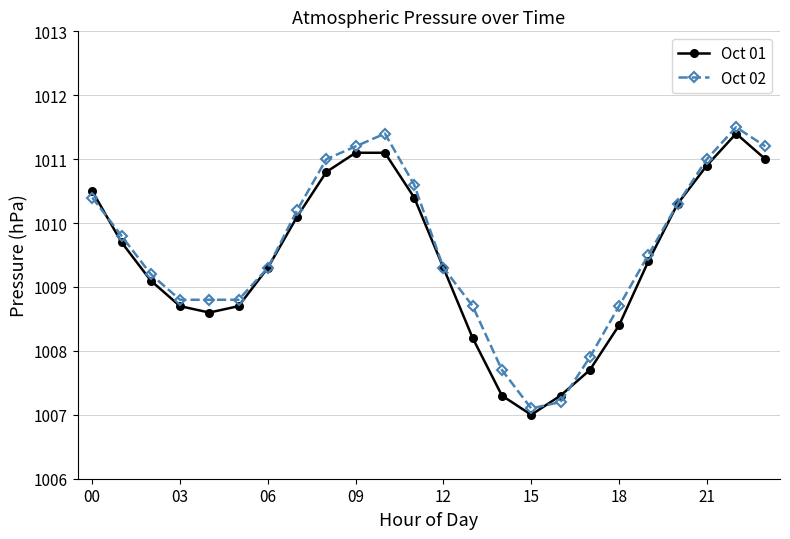

At how many categories does at least one series exceed 1008?

20